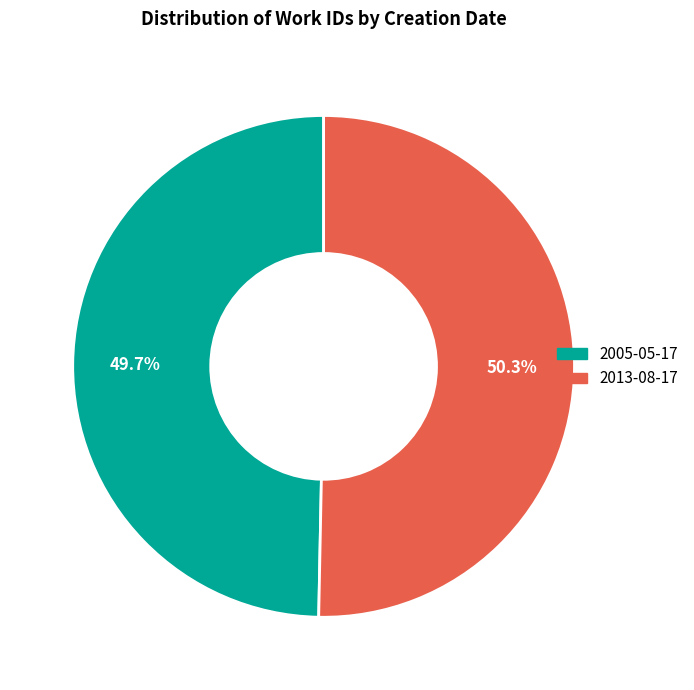

To the nearest percent, what percentage of the pie is 2005-05-17?

50%